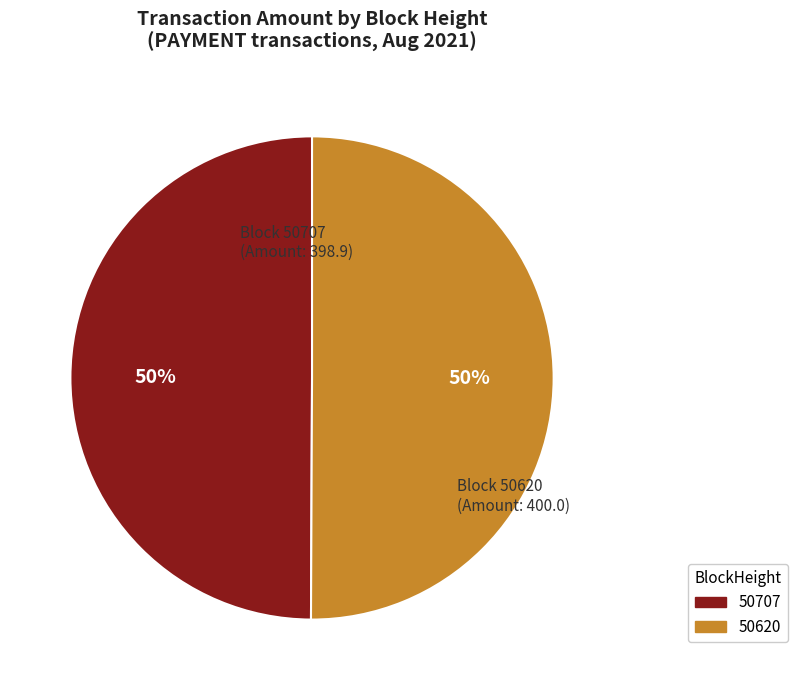

True or false: 50620 accounts for 64% of the total.

False